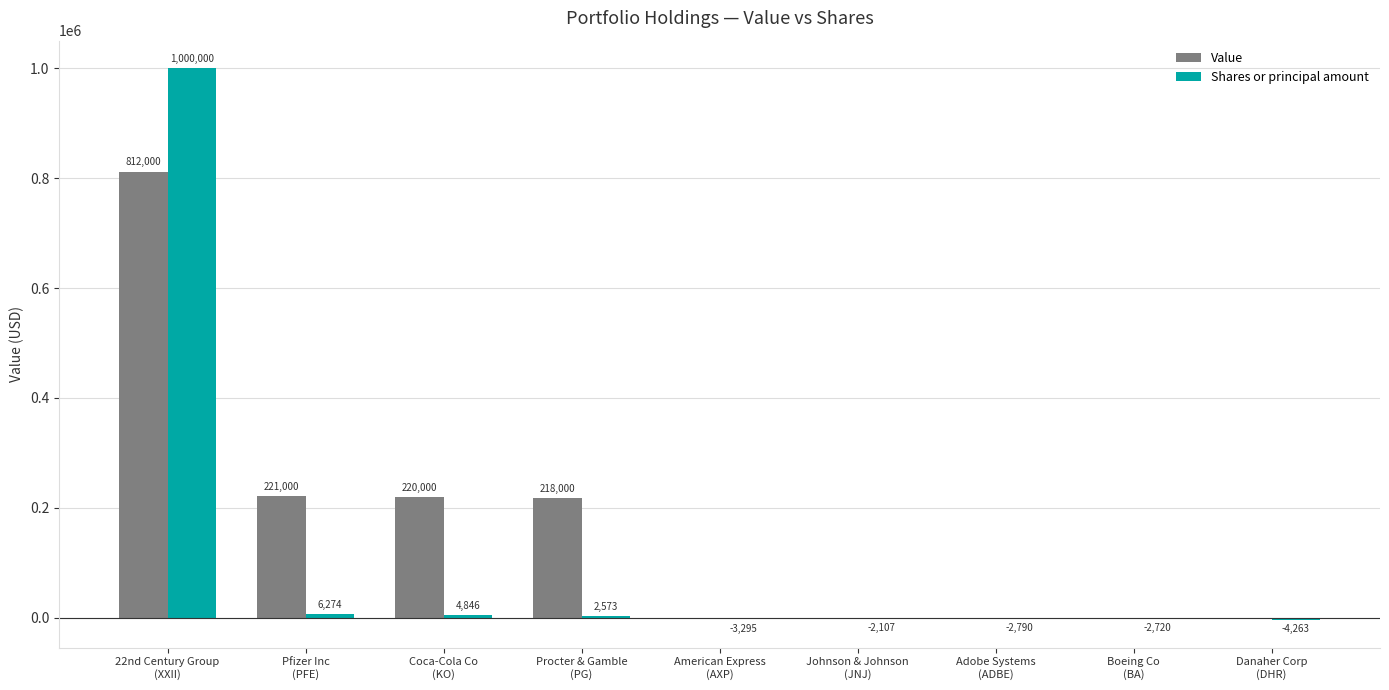

What is the maximum value for Shares or principal amount?

1000000